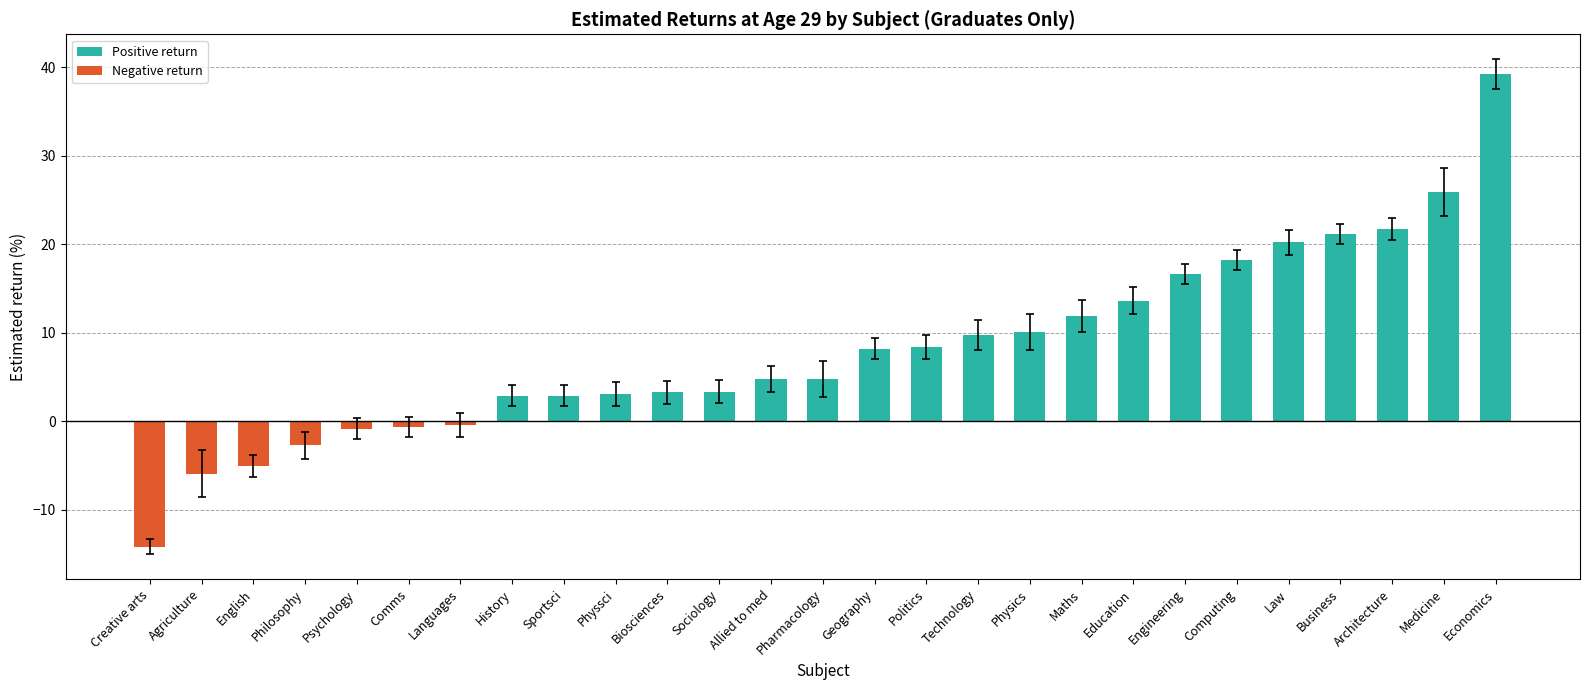

Which category has the lowest value across all series?

Creative arts